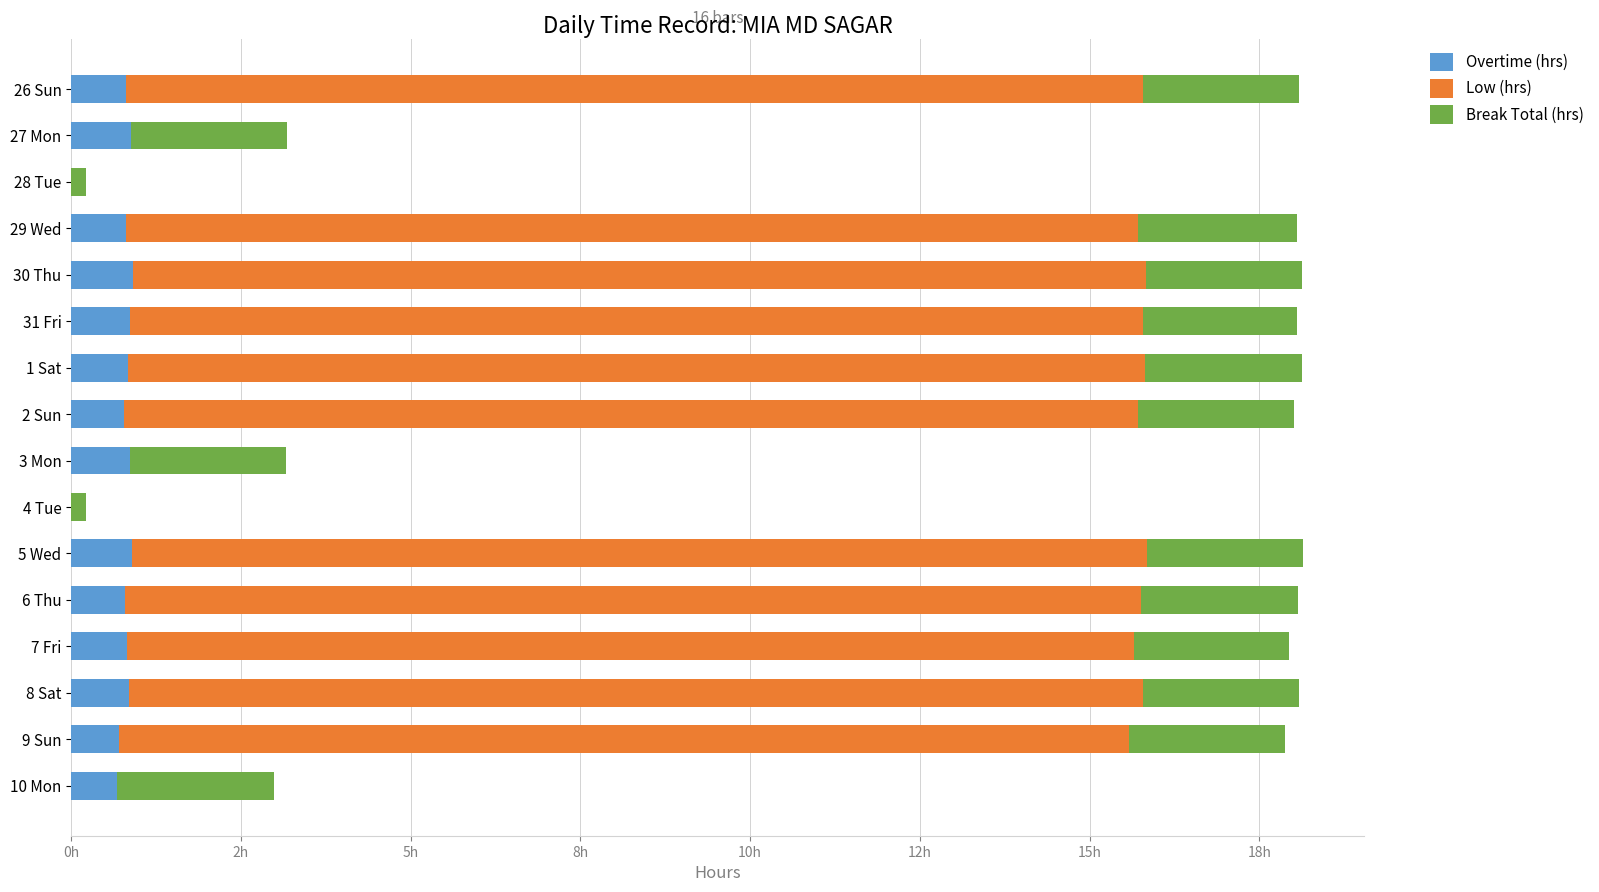

What is the average value of the Break Total (hrs) series?

2.0